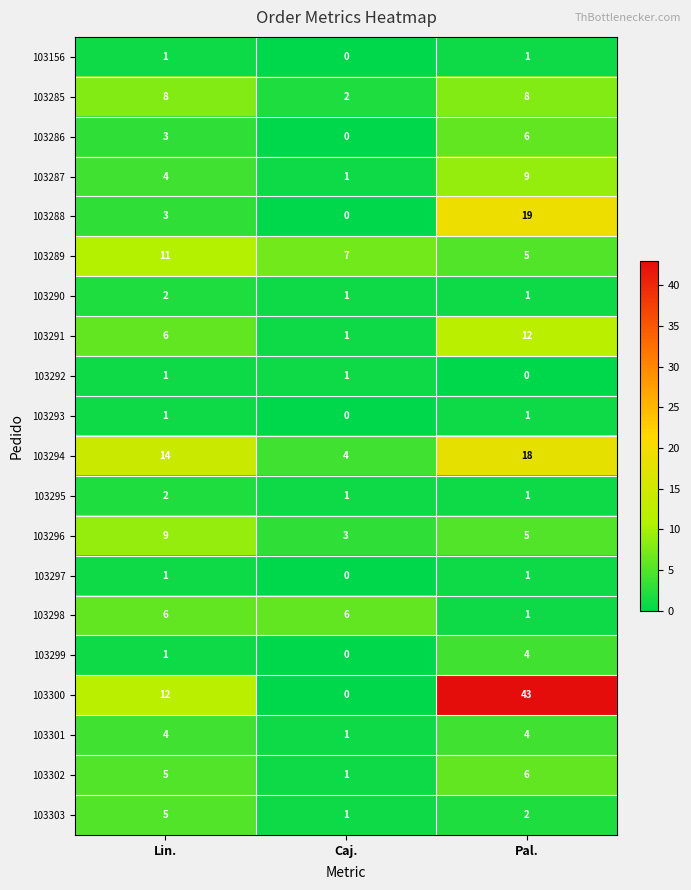

What is the average value of the 103300 series?

18